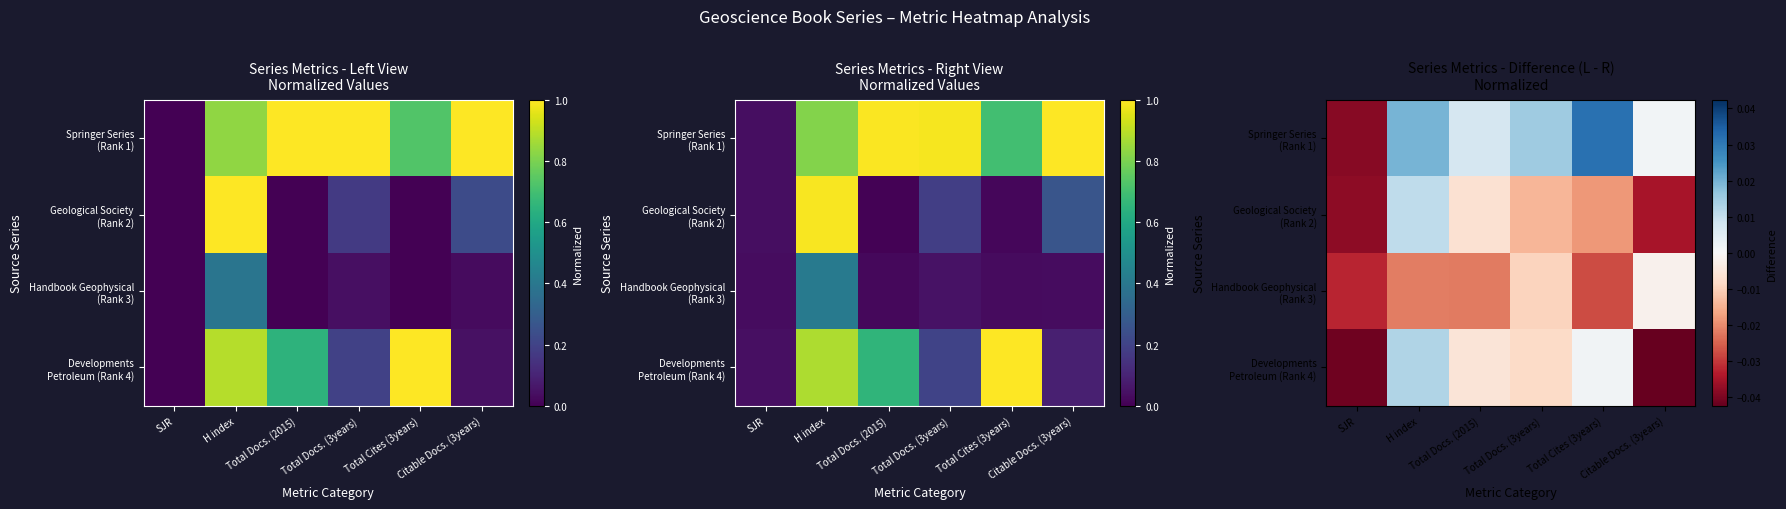

List the series in order of their peak value, highest first.

Springer Series (Rank 1), Developments Petroleum (Rank 4), Geological Society (Rank 2), Handbook Geophysical (Rank 3)